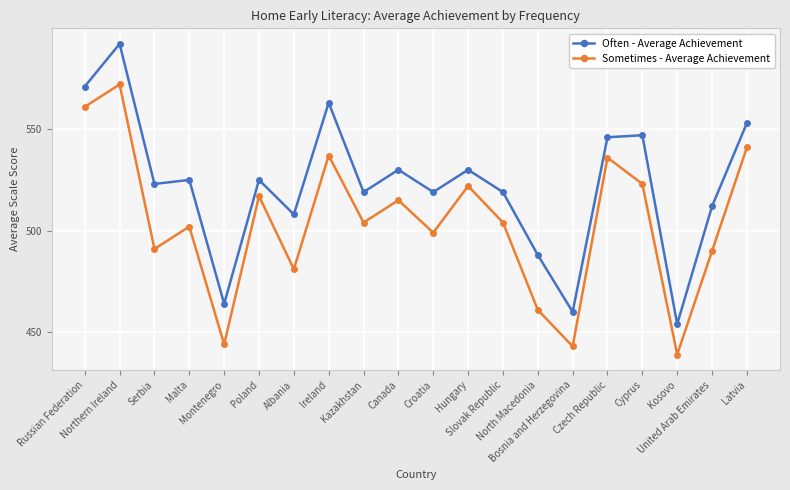

What is the average value of the Often - Average Achievement series?

522